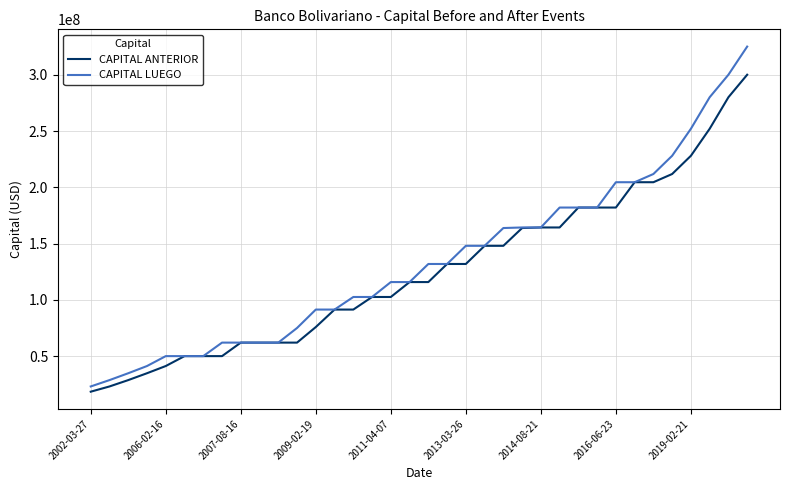

What are all the series names shown in the legend?

CAPITAL ANTERIOR, CAPITAL LUEGO